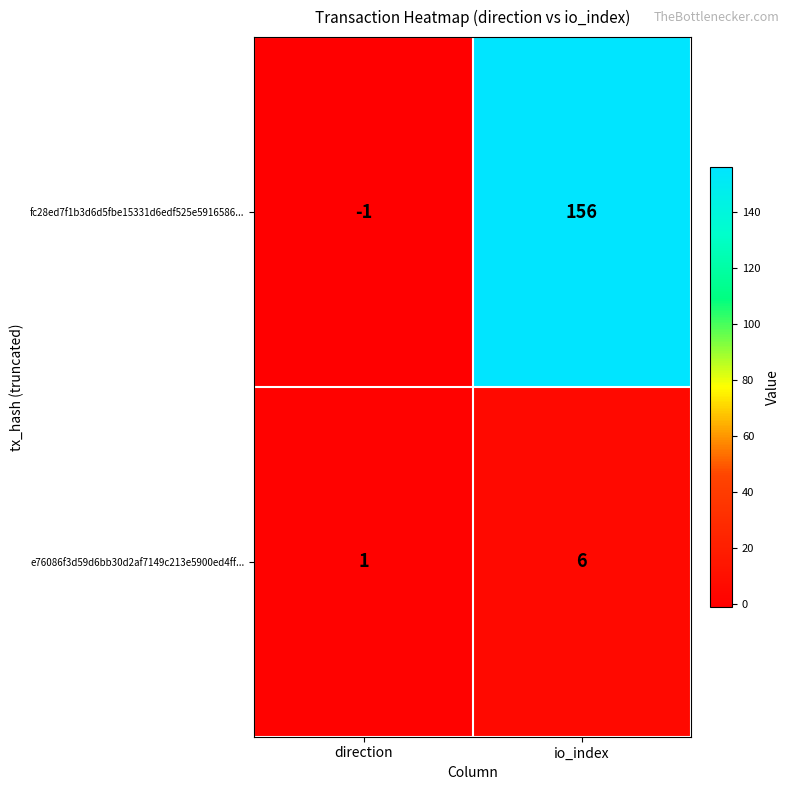

True or false: e76086f3d59d6bb30d2af7149c213e5900ed4ff... has a value of 6 at io_index.

True